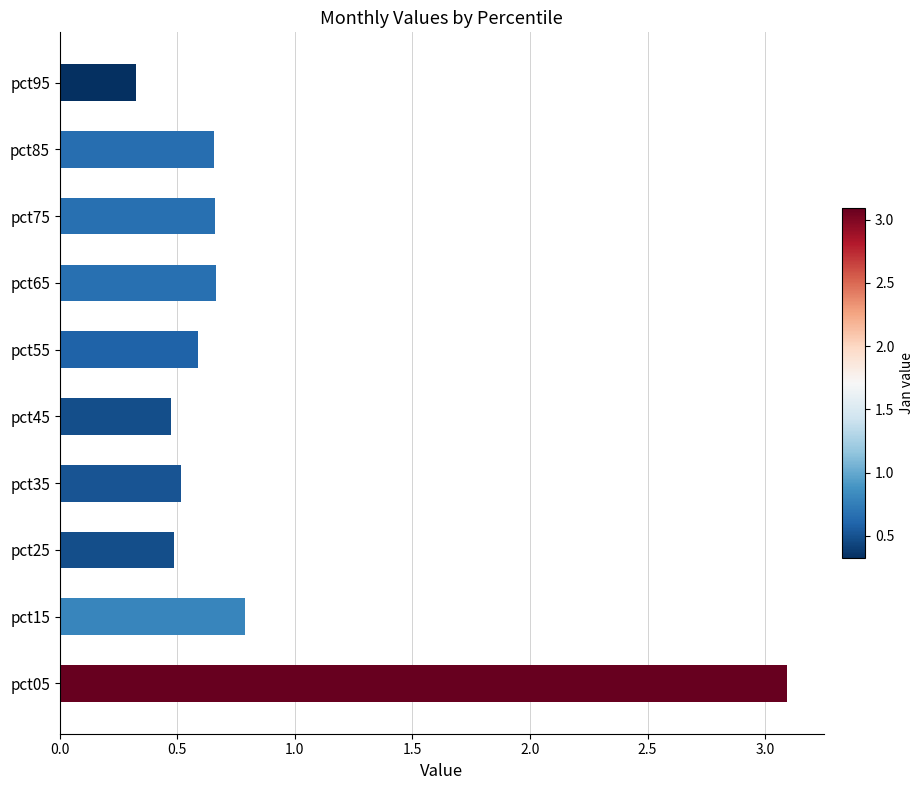

What is the change in value from pct35 to pct85?

+0.1